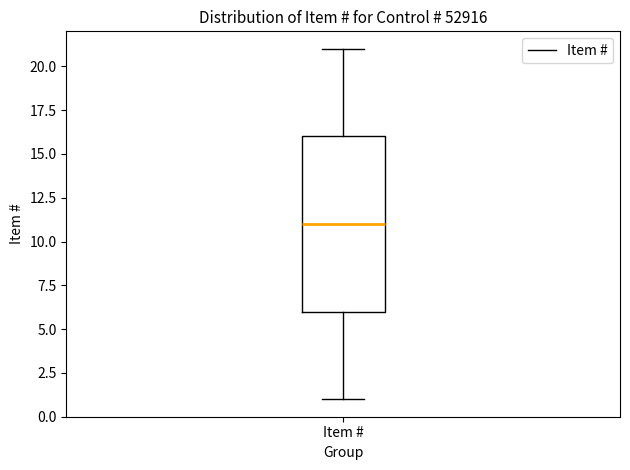

Transcribe this box plot: give where the median line is, the range the box spans, and where the two whiskers end, as read against the y-axis. The values are not printed on the chart, so give them approximately, as read against the axis.

median 11, box 6 to 16, whiskers 1 to 21